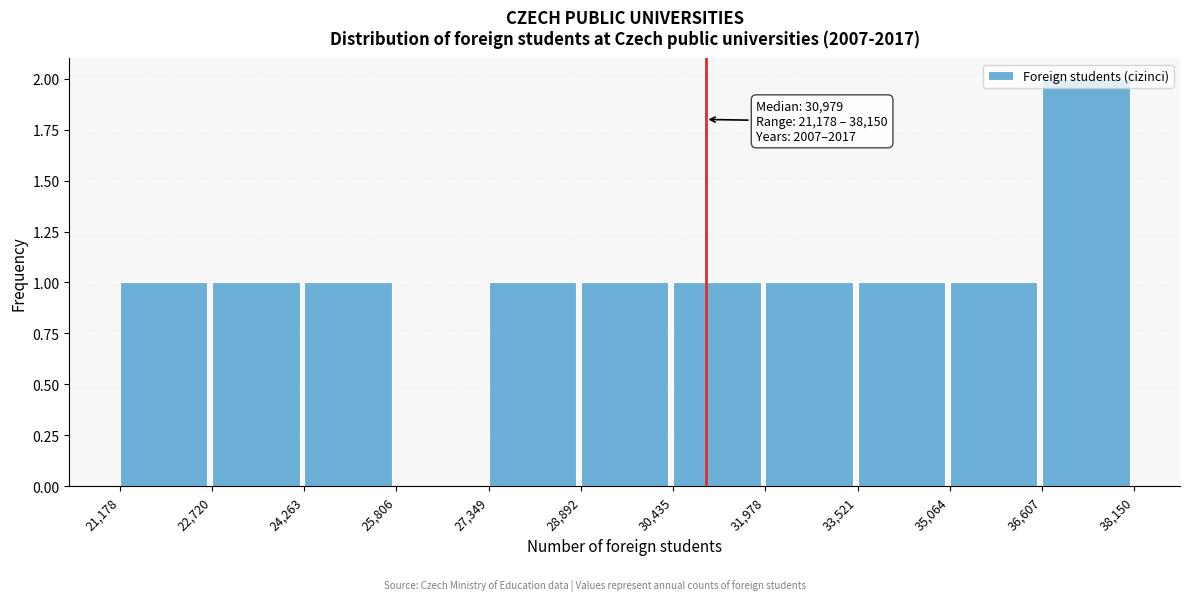

Which range on the x-axis has the tallest bar?

36,607 to 38,150